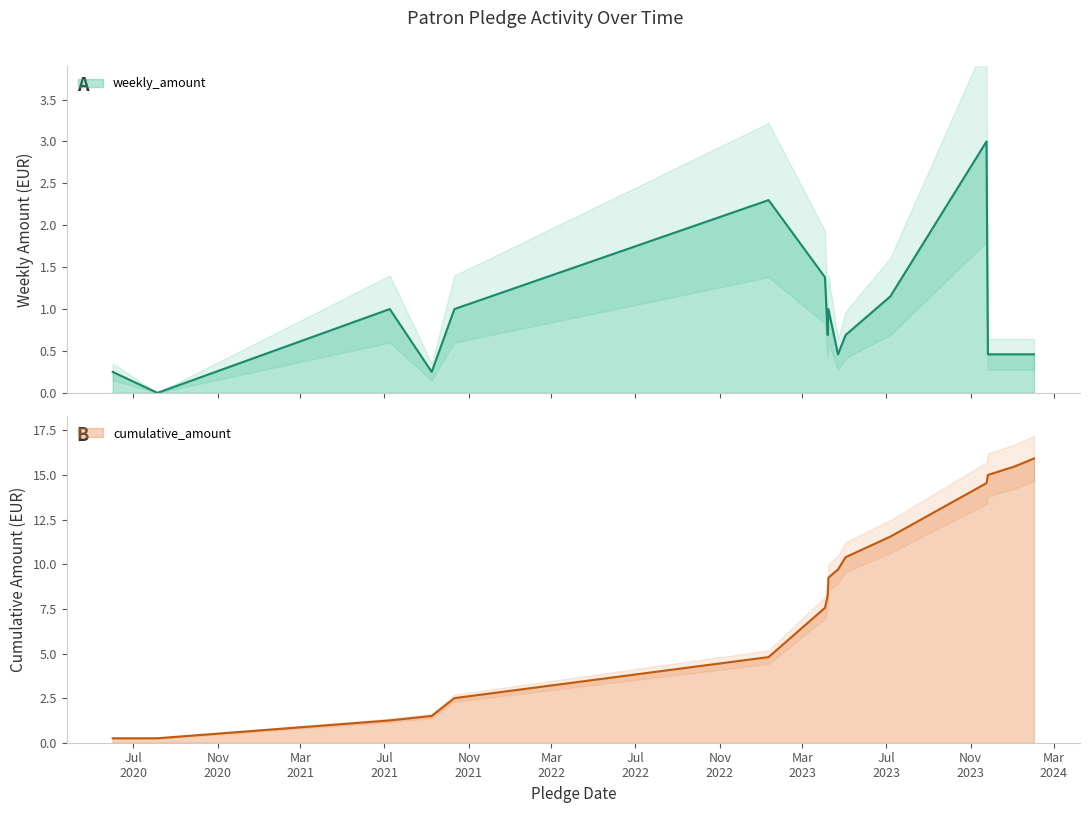

True or false: cumulative_amount and weekly_amount cross at least once.

False